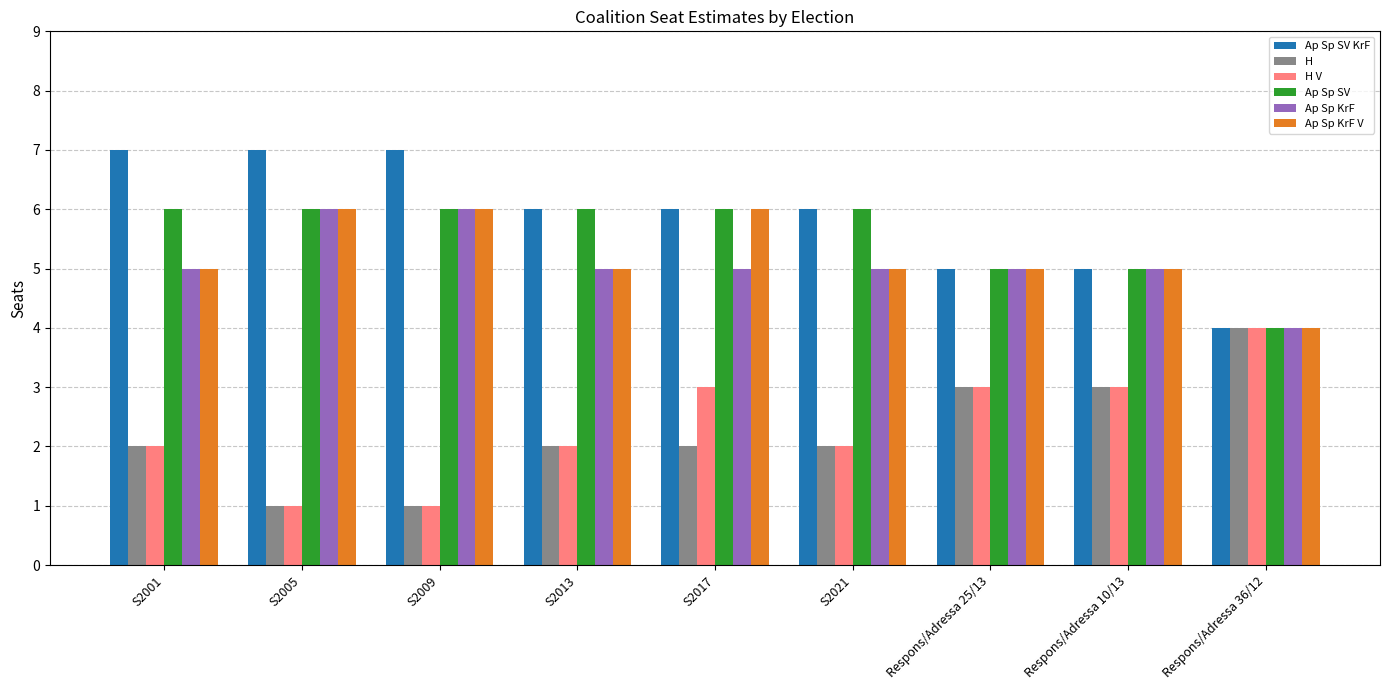

How many H V values are between 2 and 3?

6